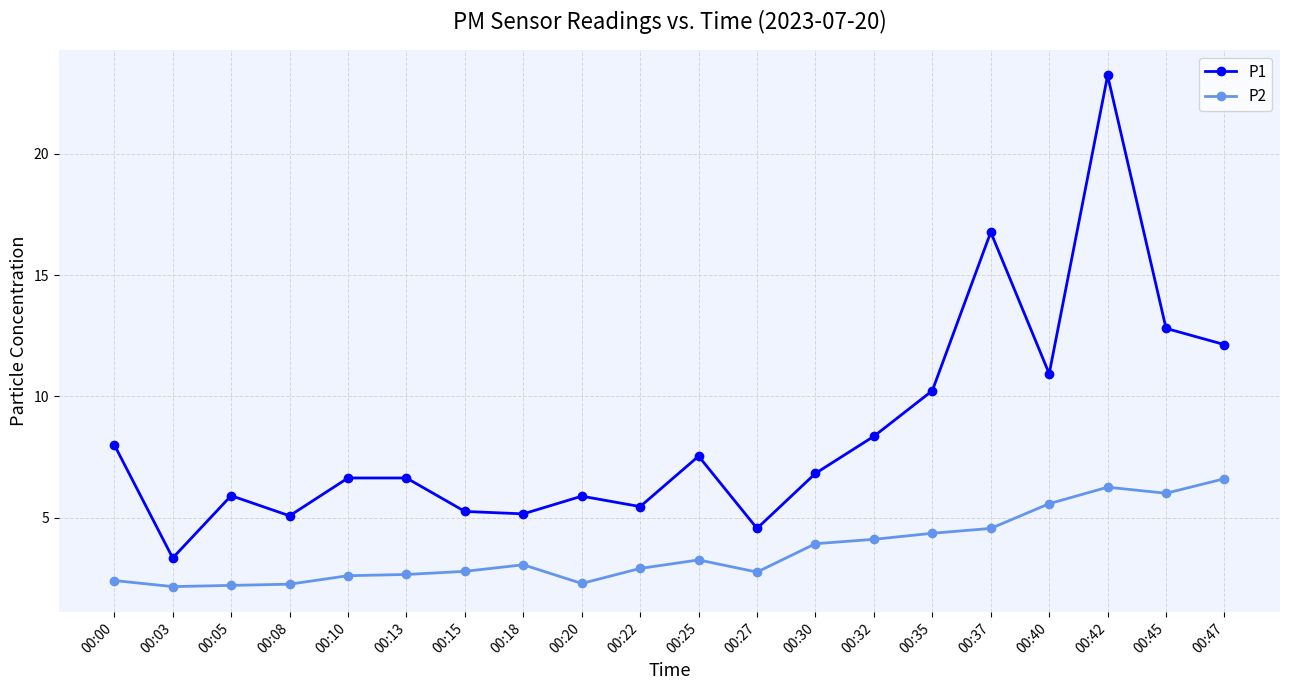

Is the value of P1 at 00:30 greater than the value of P2 at 00:25?

Yes